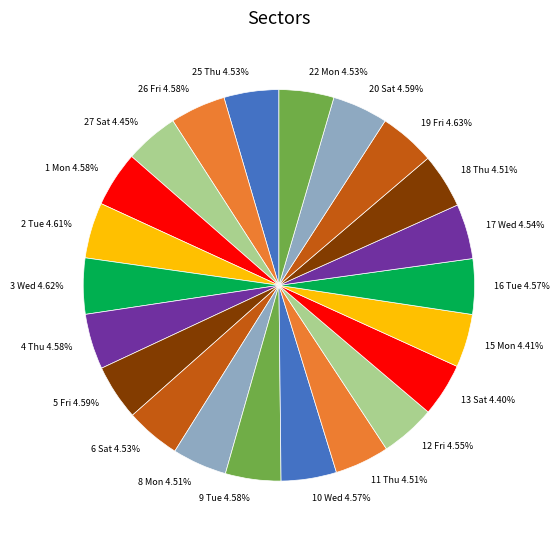

To the nearest percent, what portion does 20 Sat represent?

5%